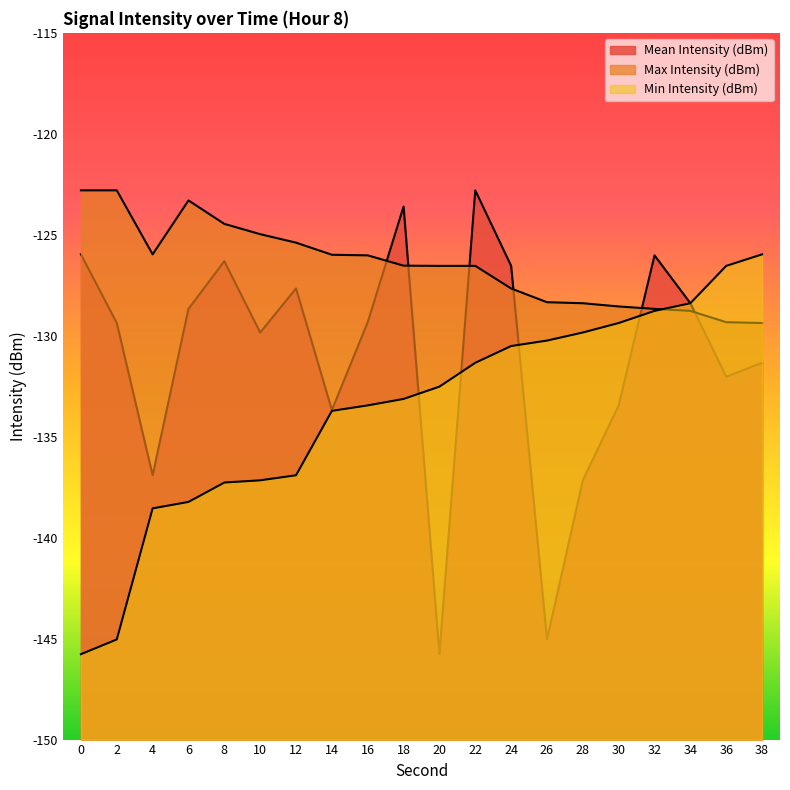

Is the value of Mean Intensity (dBm) at 16 greater than the value of Min Intensity (dBm) at 12?

Yes